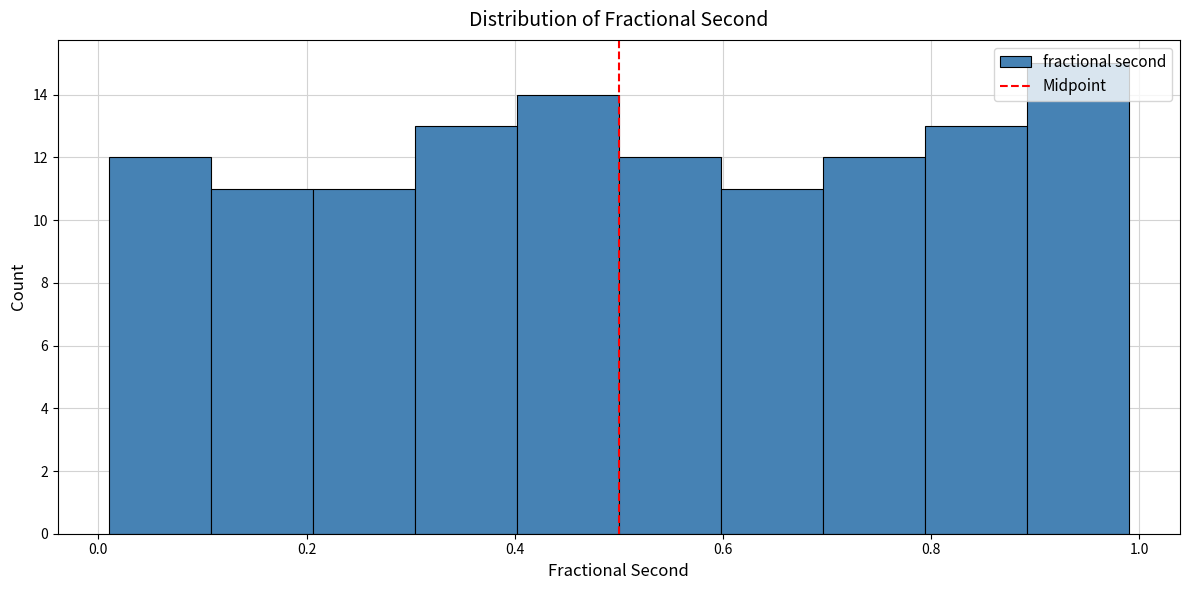

Reading left to right, list every bar in this chart as the range it spans on the x-axis followed by its height. Neither the bar edges nor the heights are printed on the chart, so give them approximately, as read against the axes.

0.010 to 0.108: 12
0.108 to 0.206: 11
0.206 to 0.304: 11
0.304 to 0.402: 13
0.402 to 0.500: 14
0.500 to 0.598: 12
0.598 to 0.696: 11
0.696 to 0.794: 12
0.794 to 0.892: 13
0.892 to 0.990: 15